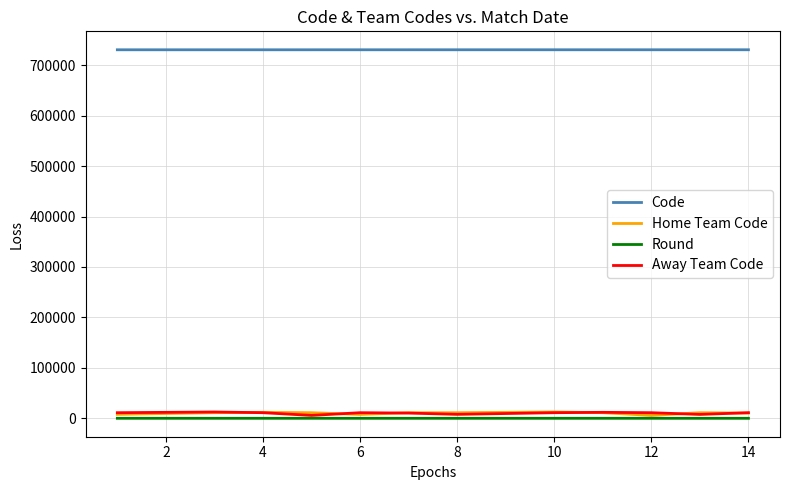

What is the minimum value for Code?

730469